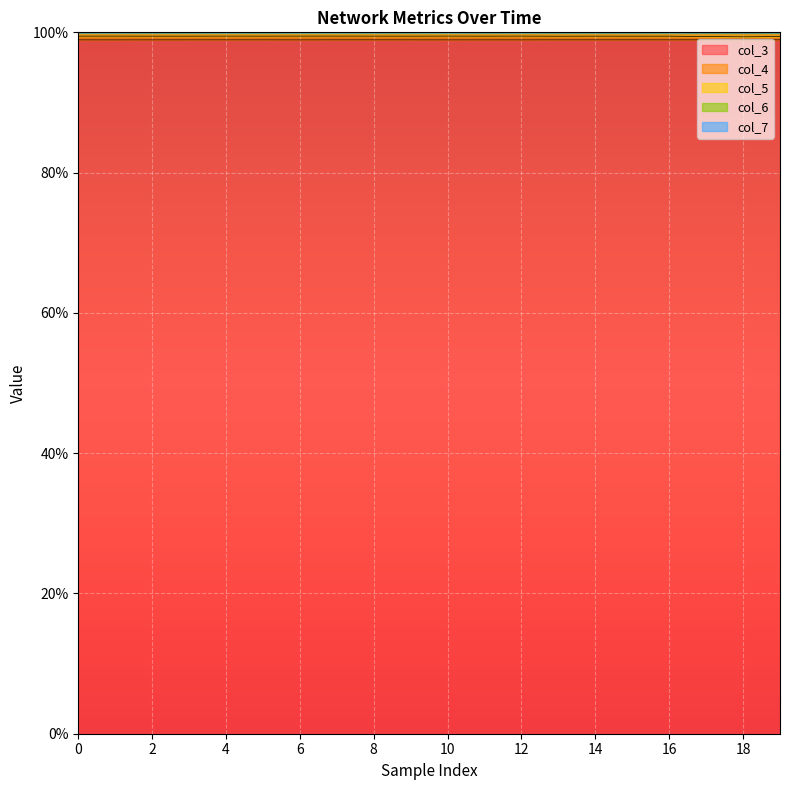

Between 1 and 3, which series saw the biggest shift?

col_4